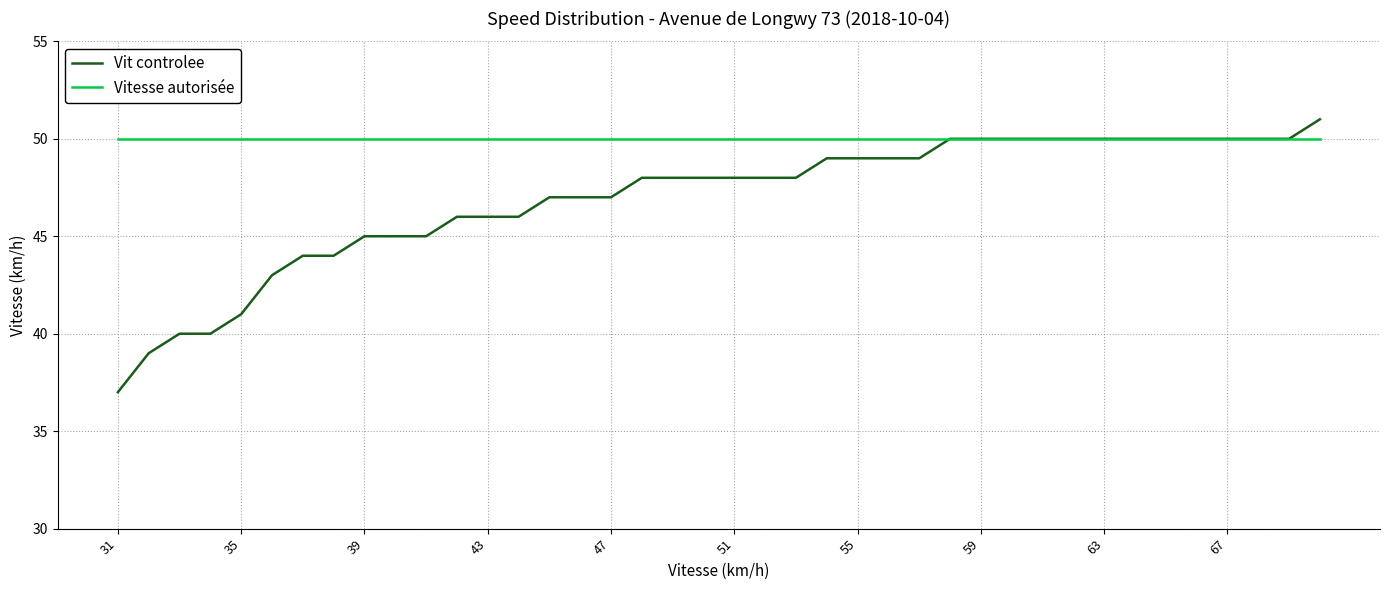

What is the lowest value of the Vitesse autorisée series?

50